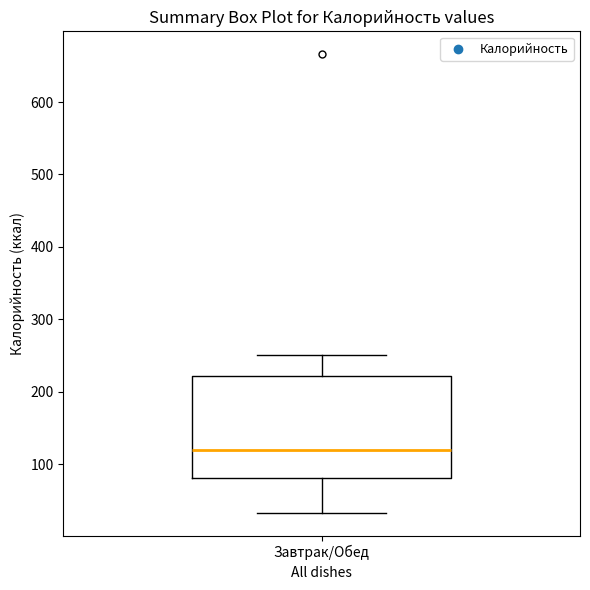

Read this box plot against the y-axis: the position of the median line, the range covered by the box, and the ends of both whiskers. The values are not printed on the chart, so give them approximately, as read against the axis.

median 120, box 80 to 220, whiskers 30 to 250